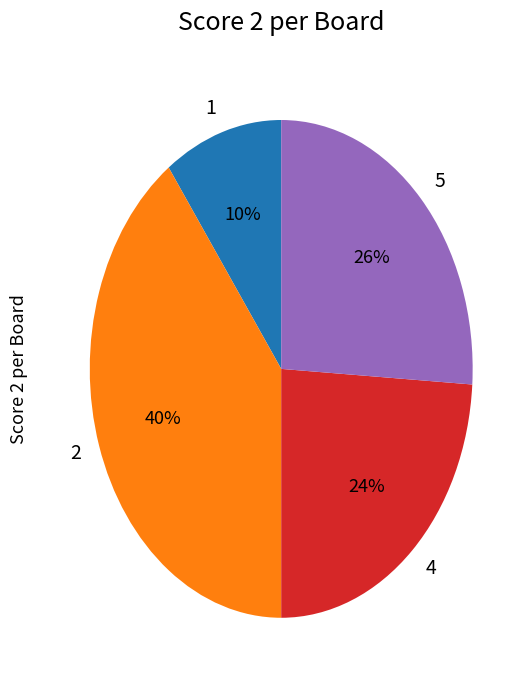

How many slices are in this pie chart?

4